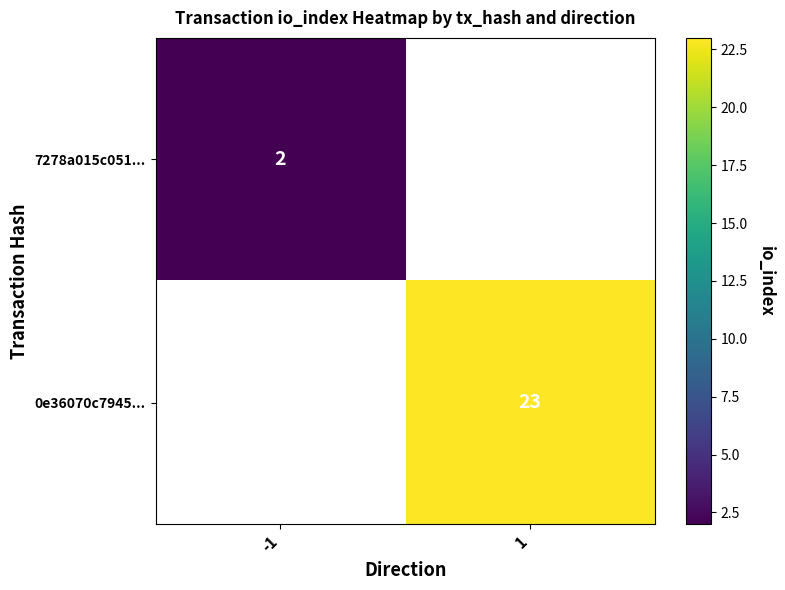

At which label does 7278a015c051... reach its peak?

-1